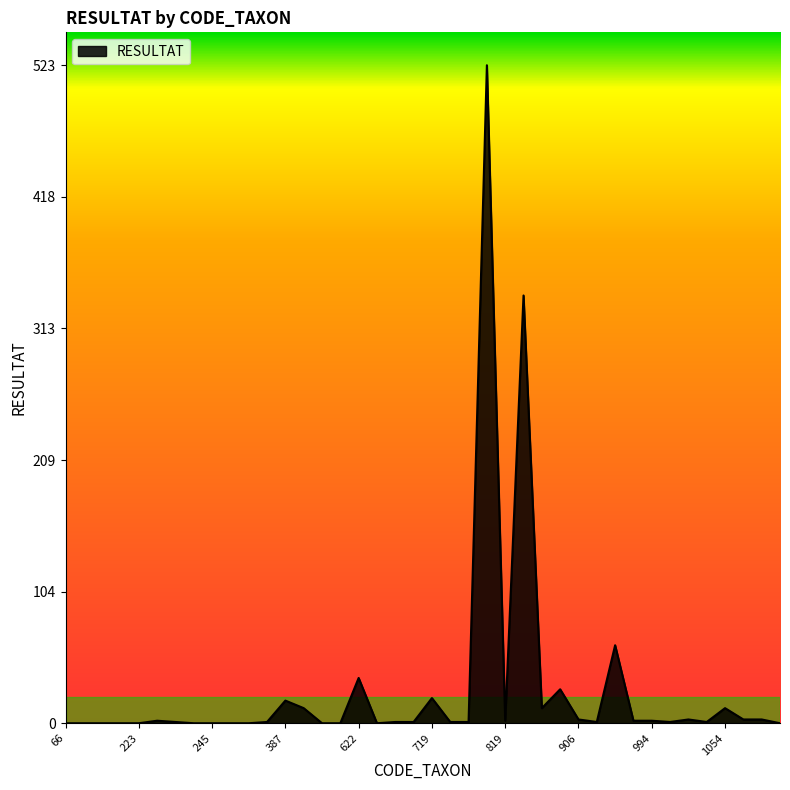

What is the maximum value shown in the chart?

523